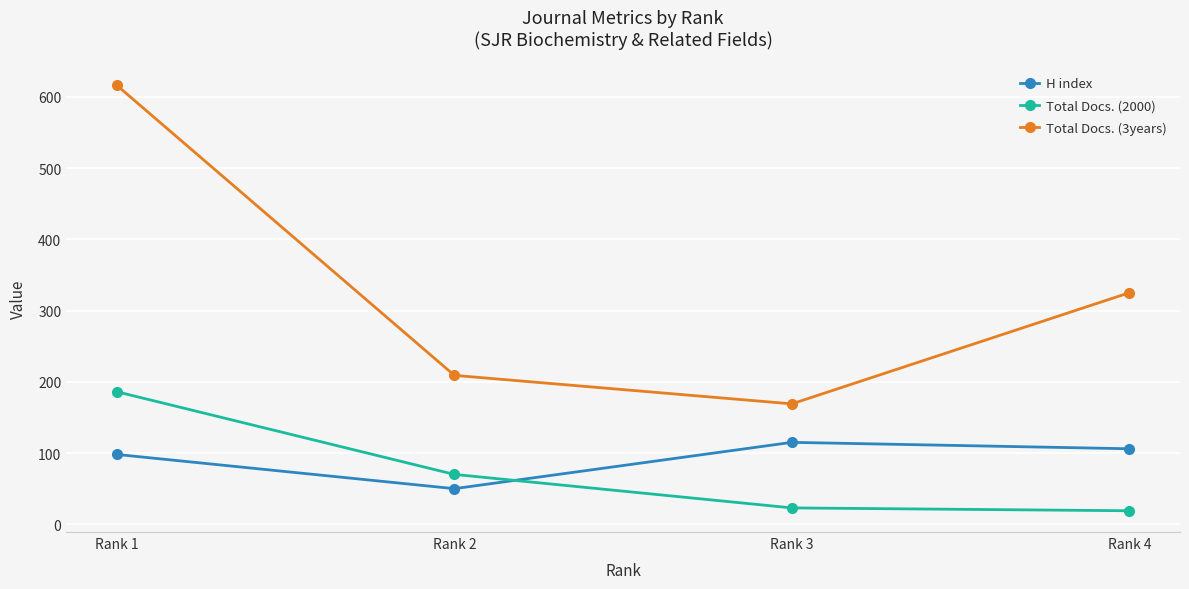

Which category has the lowest value in the H index series?

Rank 2